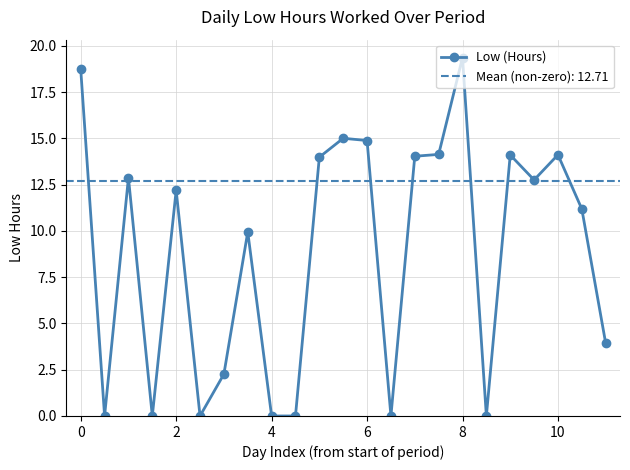

At which label does Low (Hours) reach its peak?

8